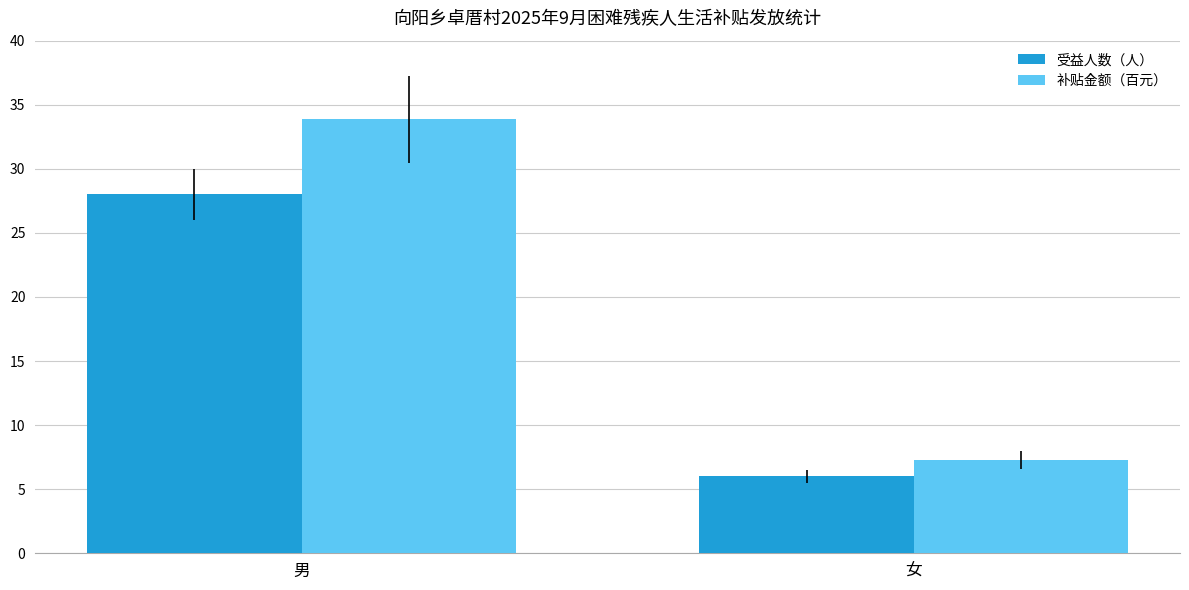

List the series in order of their overall mean, highest first.

补贴金额（百元）, 受益人数（人）